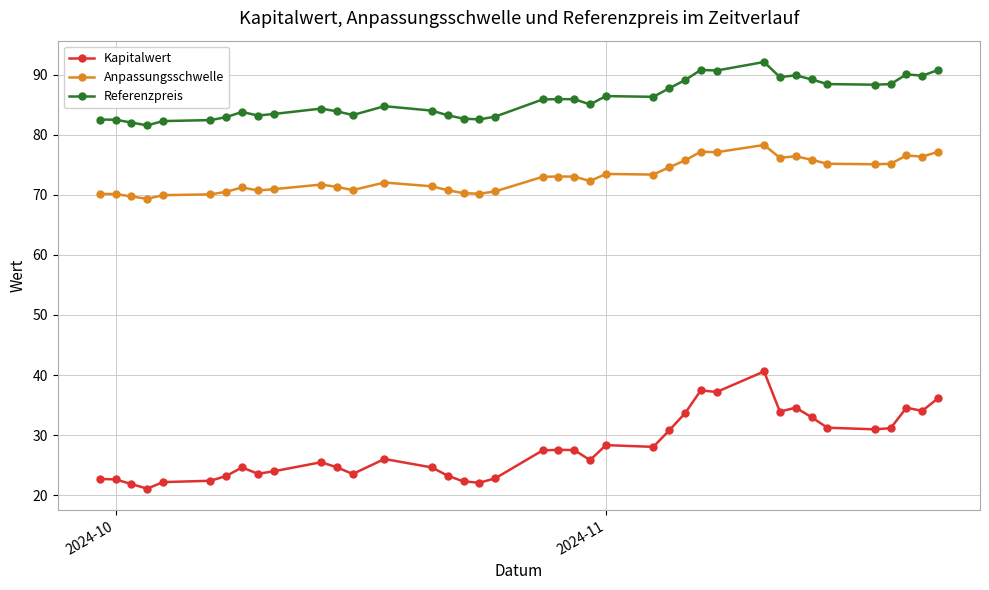

True or false: Kapitalwert and Anpassungsschwelle cross at least once.

False